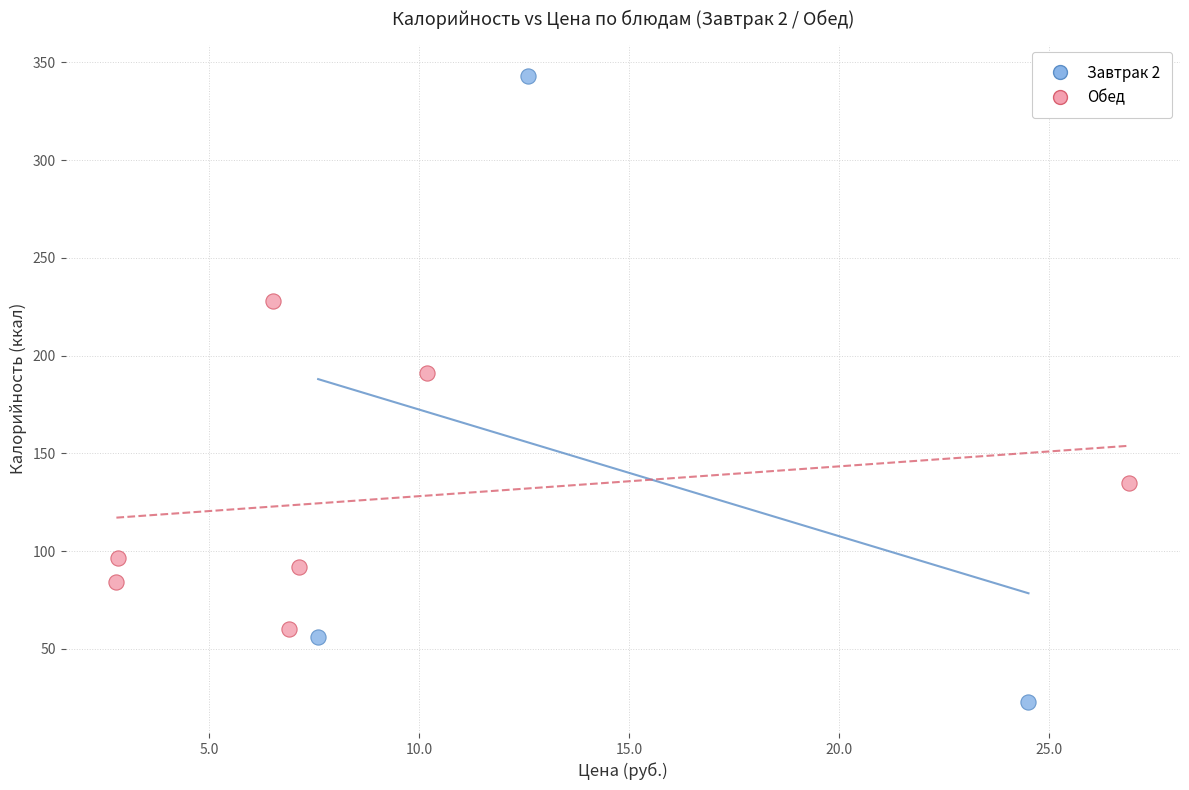

Which series has the widest spread of Y values?

Завтрак 2